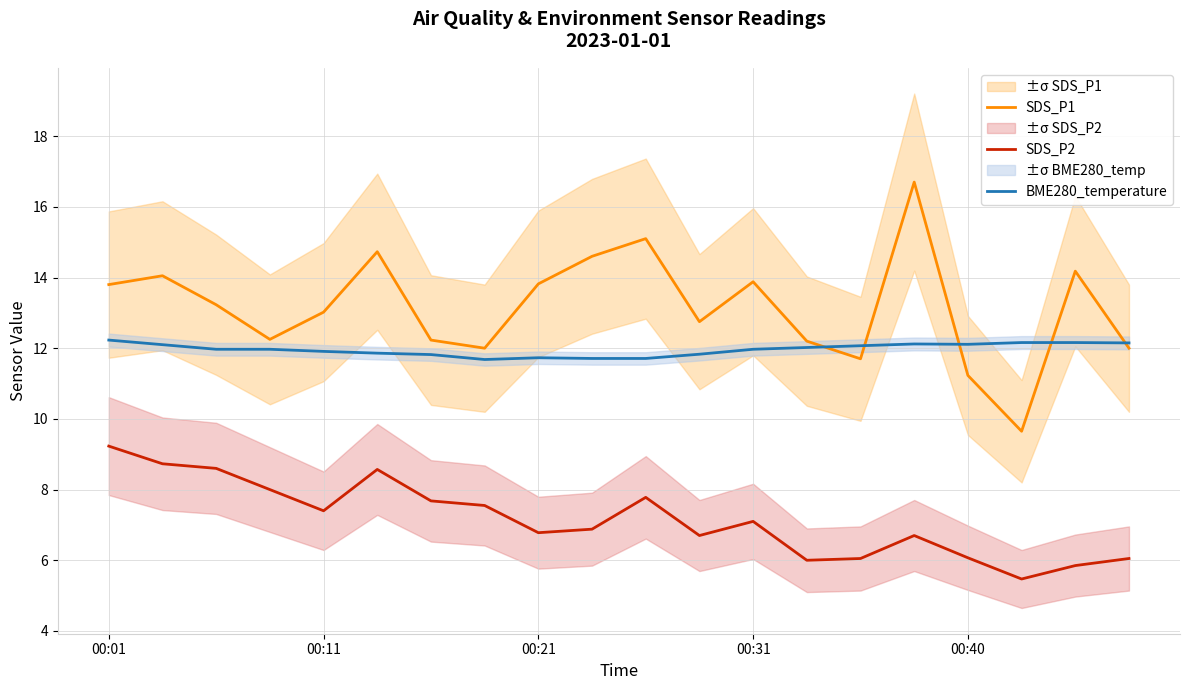

Reading left to right, extract all data points from this chart.

SDS_P1: 13.8	14.1	13.2	12.2	13.0	14.7	12.2	12.0	13.8	14.6	15.1	12.8	13.9	12.2	11.7	16.7	11.2	9.7	14.2	12.0
SDS_P2: 9.2	8.7	8.6	8.0	7.4	8.6	7.7	7.5	6.8	6.9	7.8	6.7	7.1	6.0	6.0	6.7	6.1	5.5	5.8	6.0
BME280_temperature: 12.2	12.1	12.0	12.0	11.9	11.9	11.8	11.7	11.7	11.7	11.7	11.8	12.0	12.0	12.1	12.1	12.1	12.2	12.2	12.2